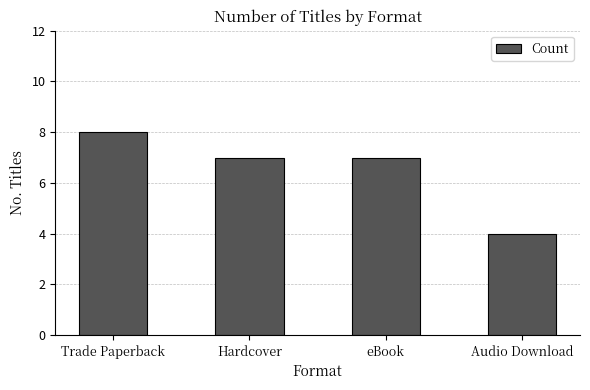

Which label corresponds to the smallest value in the chart?

Audio Download